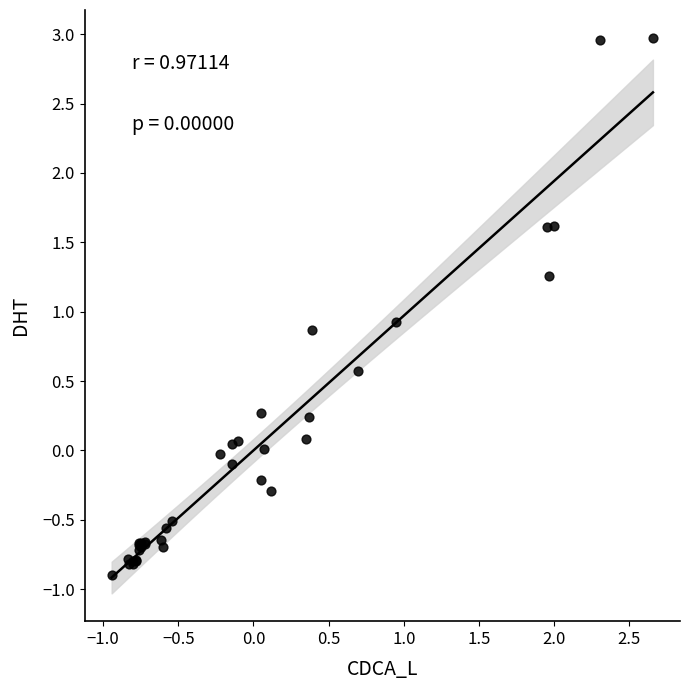

What Y value in the scatter plot is closest to 1?

0.9